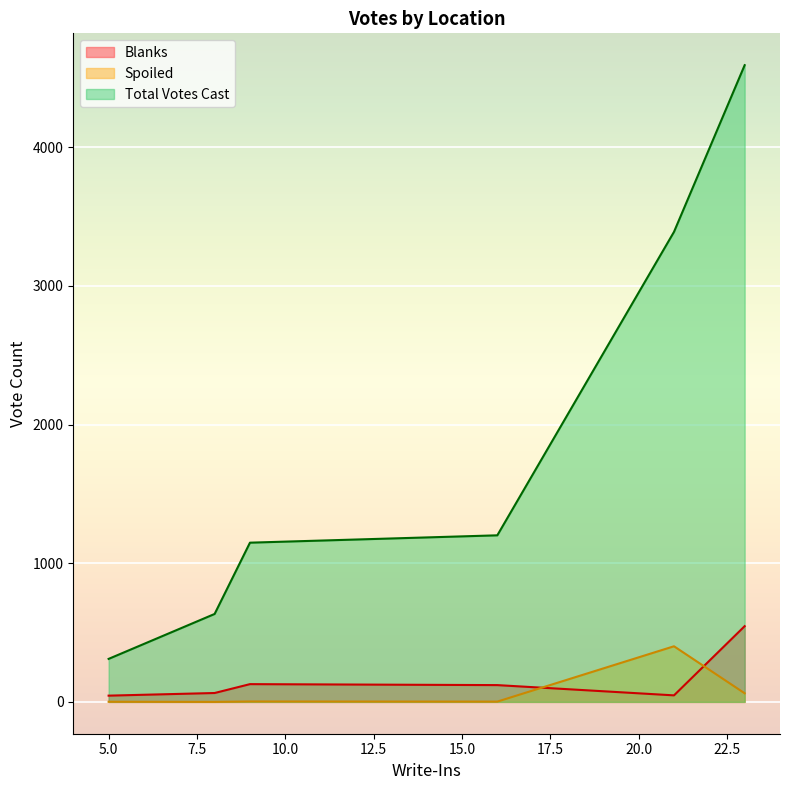

What is the difference between the maximum and minimum values in the Blanks series?

501